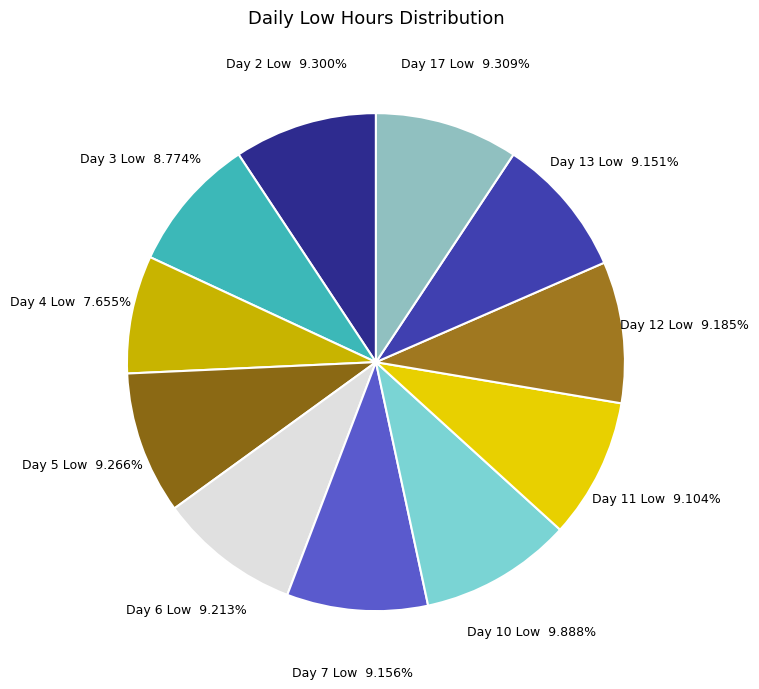

Count the number of slices in the pie.

11